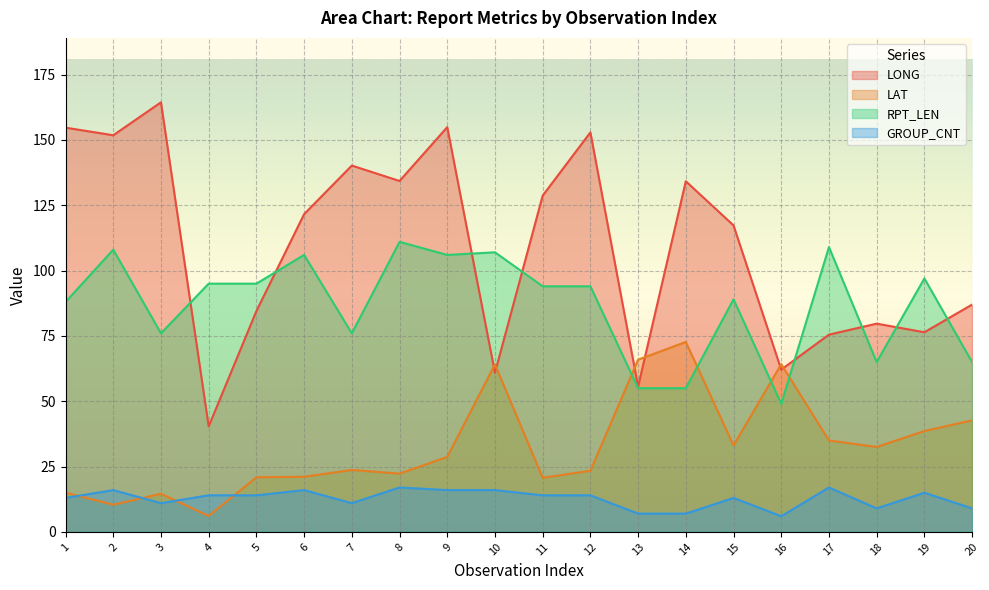

The LAT series shows 38.8 at 16. True or false?

False